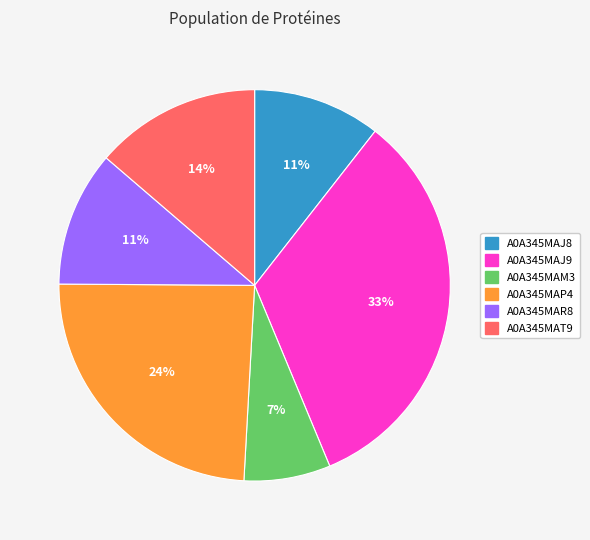

How many segments does this pie chart have?

6